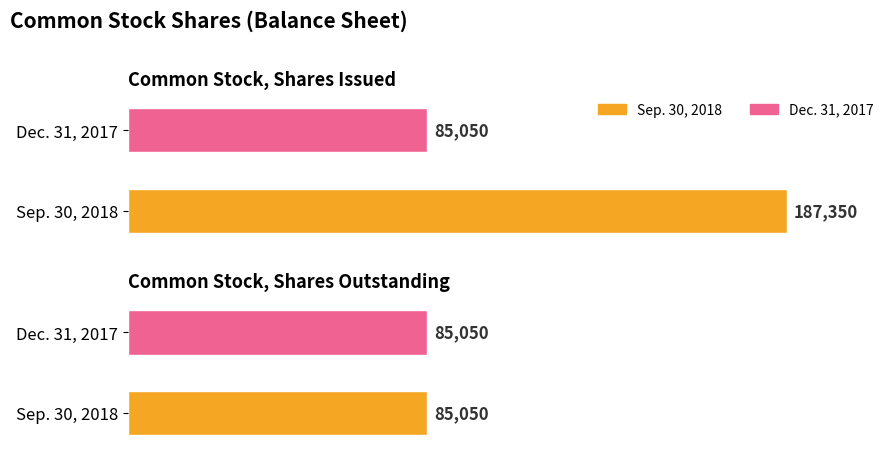

Where is Dec. 31, 2017 nearest to the value 85050?

Common Stock, Shares Issued